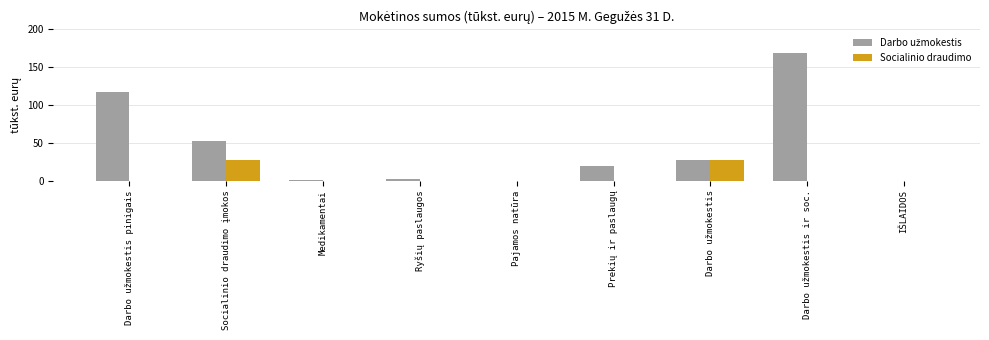

The Socialinio draudimo series shows 0.0 at Pajamos natūra. True or false?

True